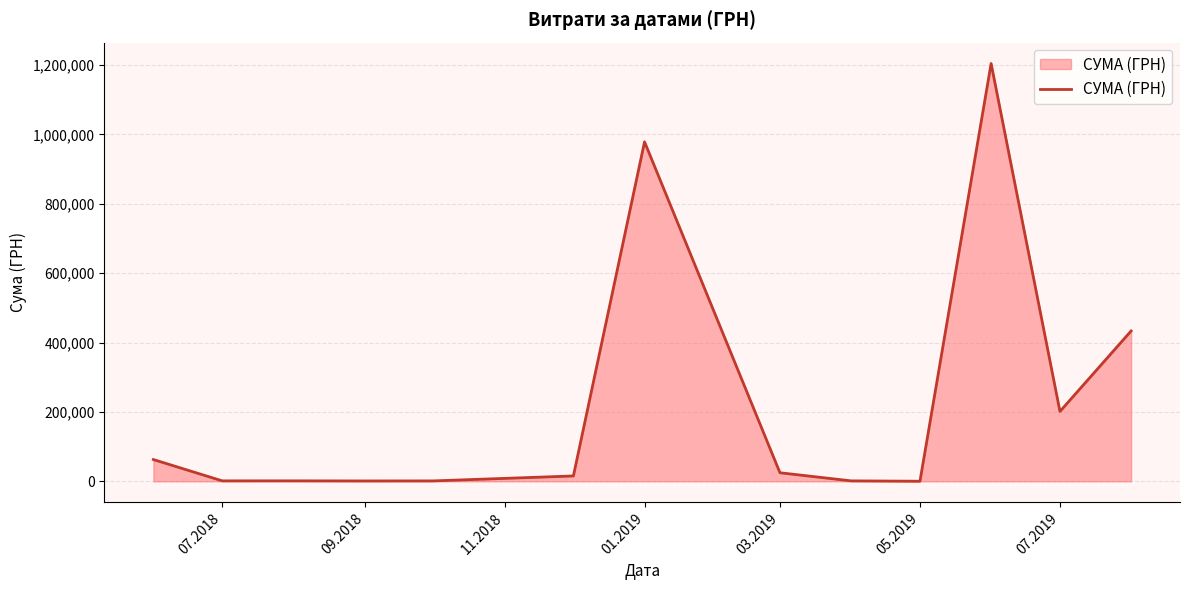

What is the greatest value displayed?

1204251.0